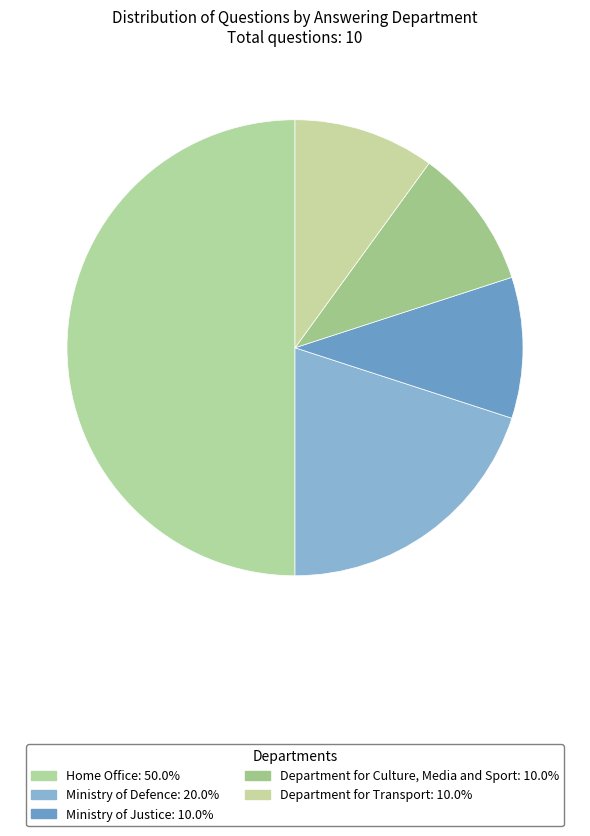

Which has a higher value, Home Office or Ministry of Defence?

Home Office